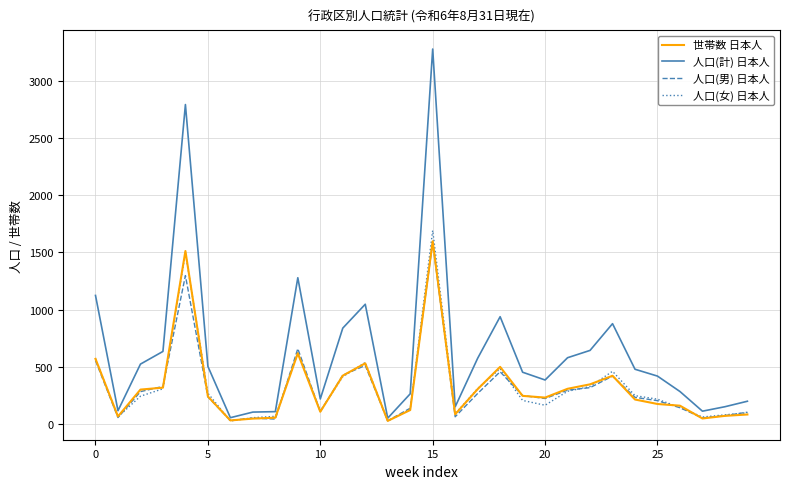

Which series has the largest total across all categories?

人口(計) 日本人